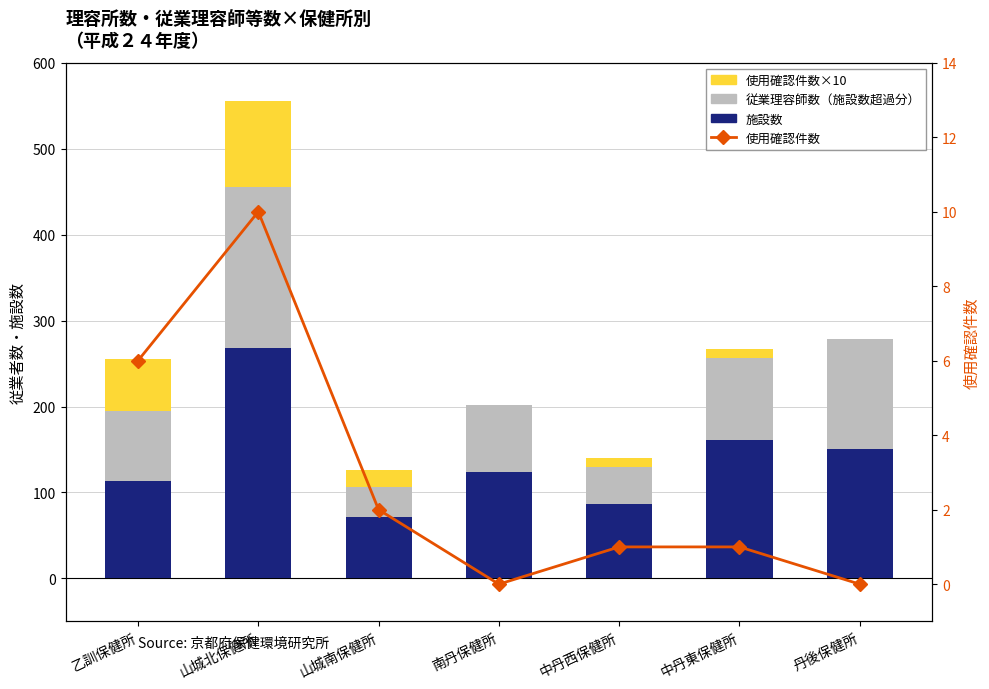

What is the average value of the 使用確認件数 series?

3